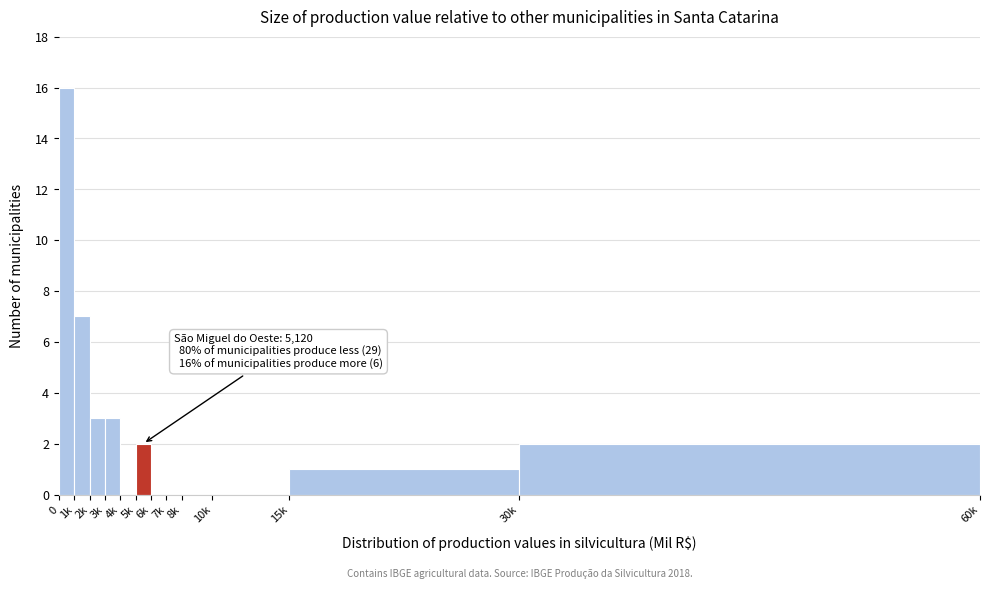

Reading left to right, extract all data points from this chart.

0=16	1k=7	2k=3	3k=3	4k=0	5k=2	6k=0	7k=0	8k=0	10k=0	15k=1	30k=2